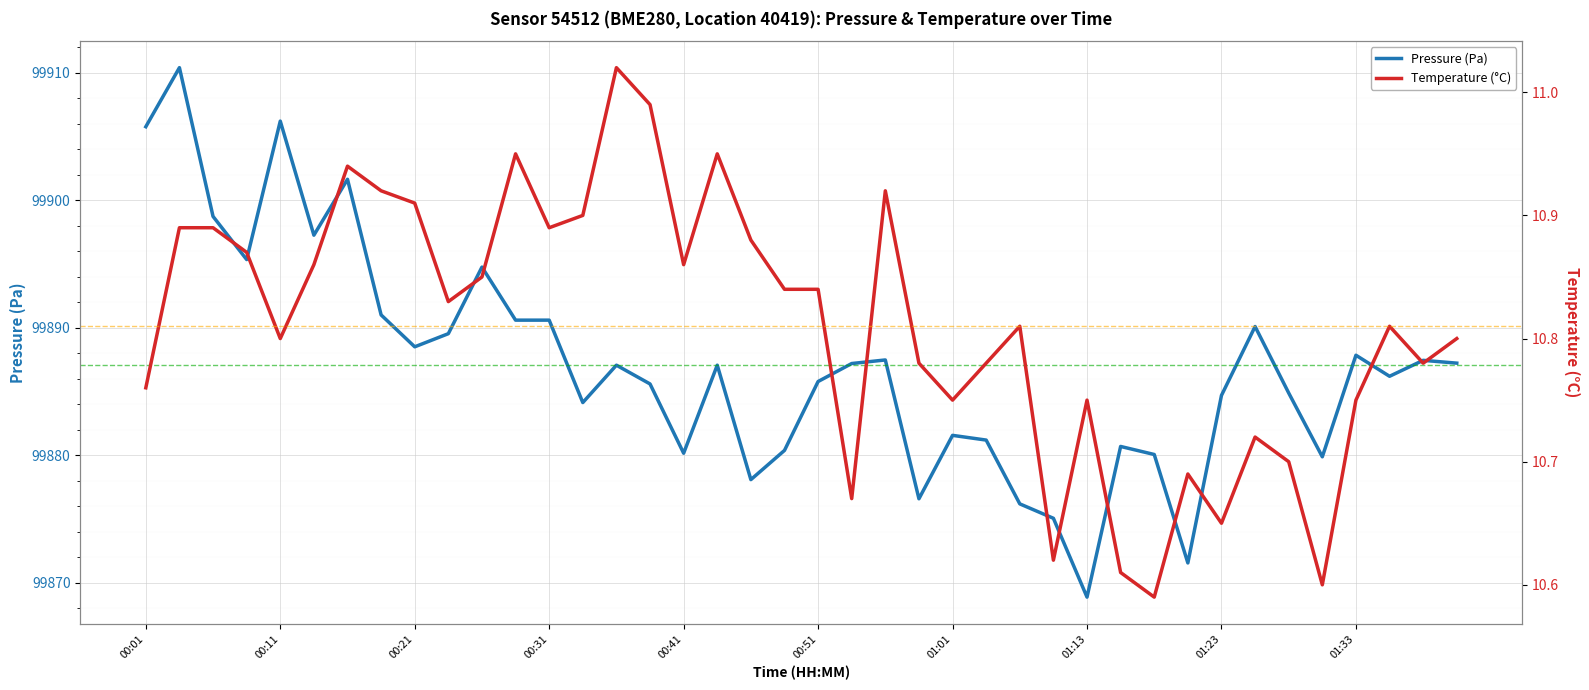

What is the highest value of the temperature series?

11.0